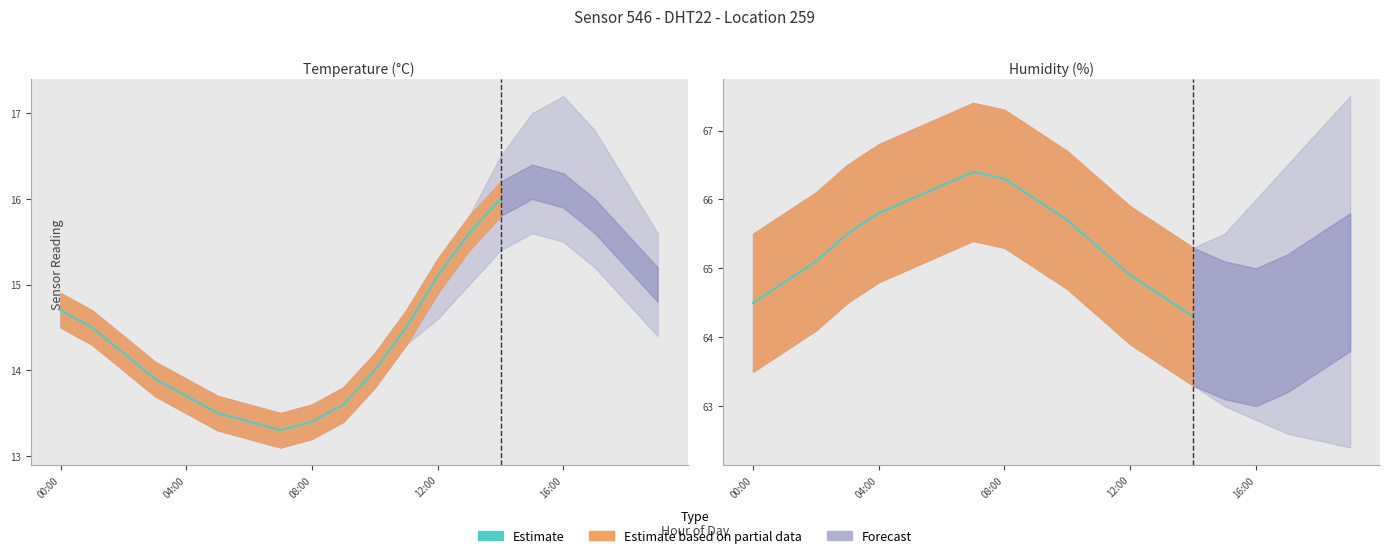

Reading left to right, list all the values displayed in this chart.

64.5	64.8	65.1	65.5	65.8	66.0	66.2	66.4	66.3	66.0	65.7	65.3	64.9	64.6	64.3